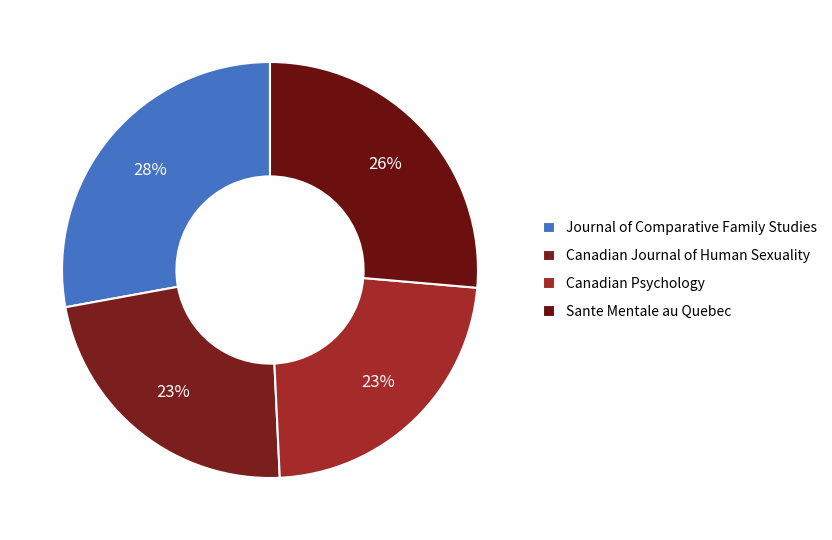

Count the number of slices in the pie.

4